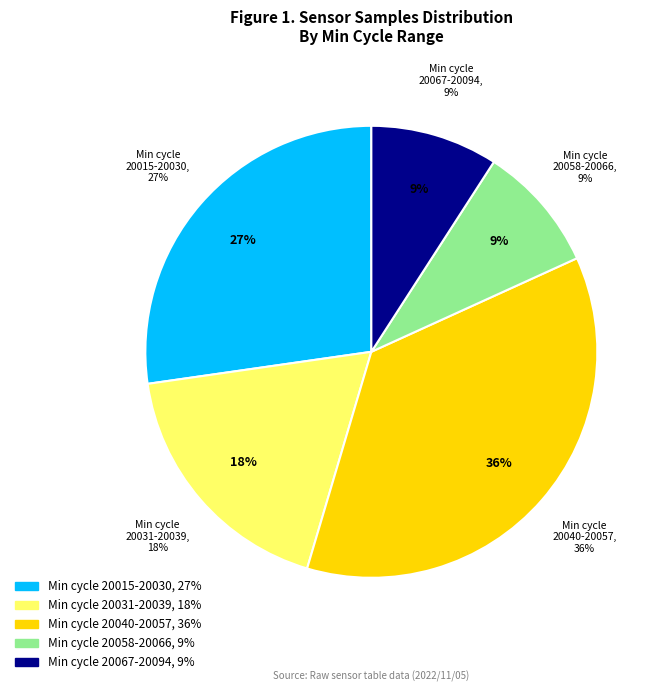

Is it true that 29/20024 is 1% of the pie?

False